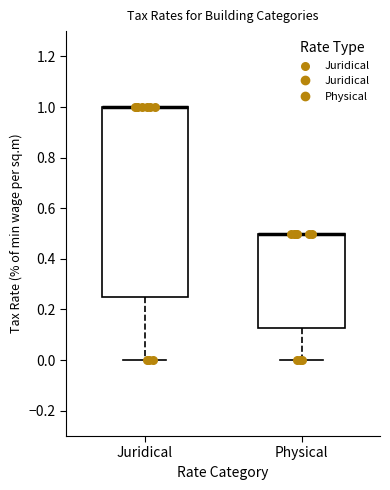

Where does the lower whisker of the box for Physical end on the y-axis? The values are not printed on the chart, so give them approximately, as read against the axis.

0.00